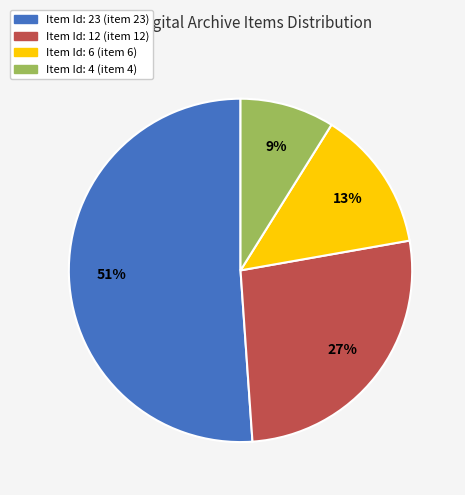

Is there a majority slice in this chart?

Yes